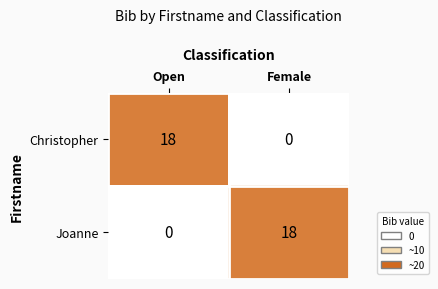

What is the sum of all Christopher values?

18